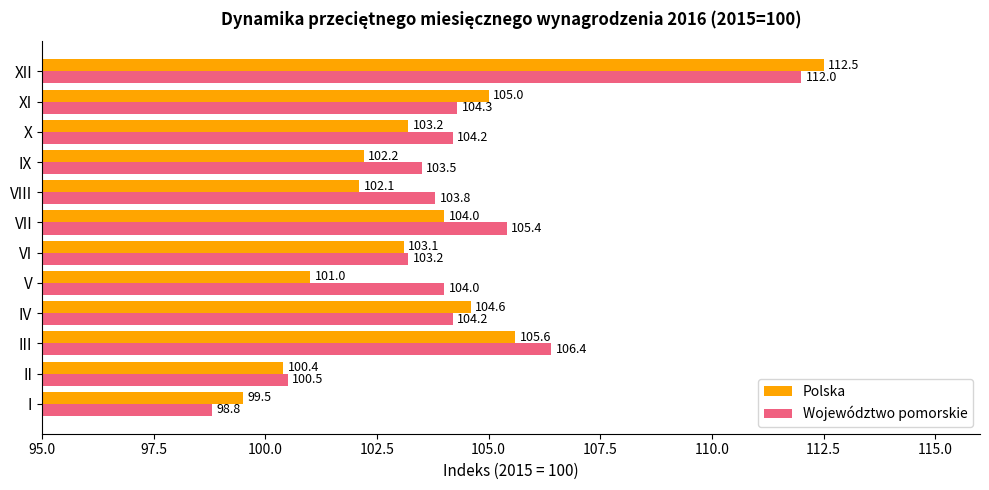

True or false: Polska has a value of 105.6 at III.

True